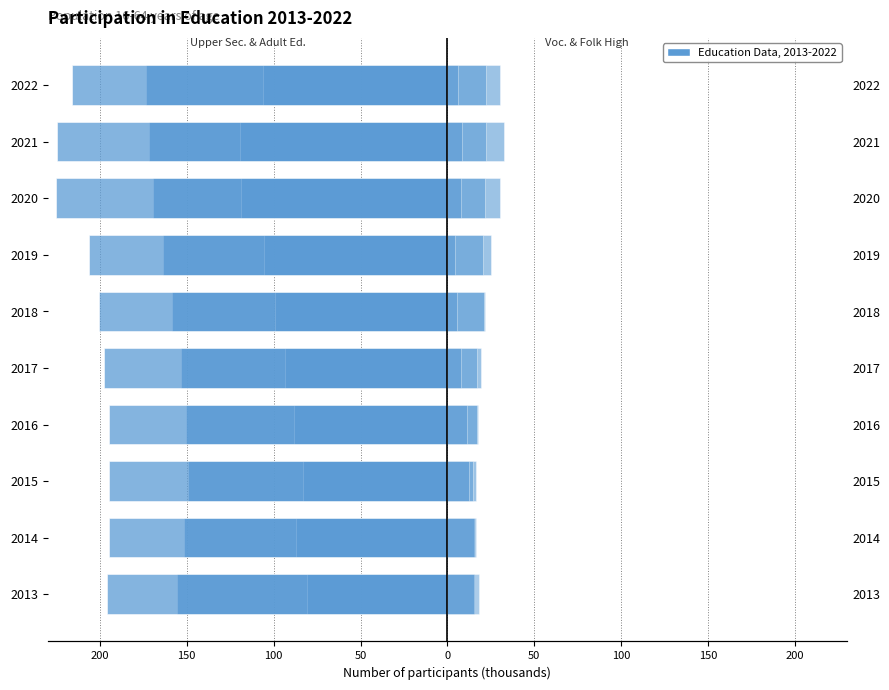

What is the spread (max minus min) of values at 50?

168.1